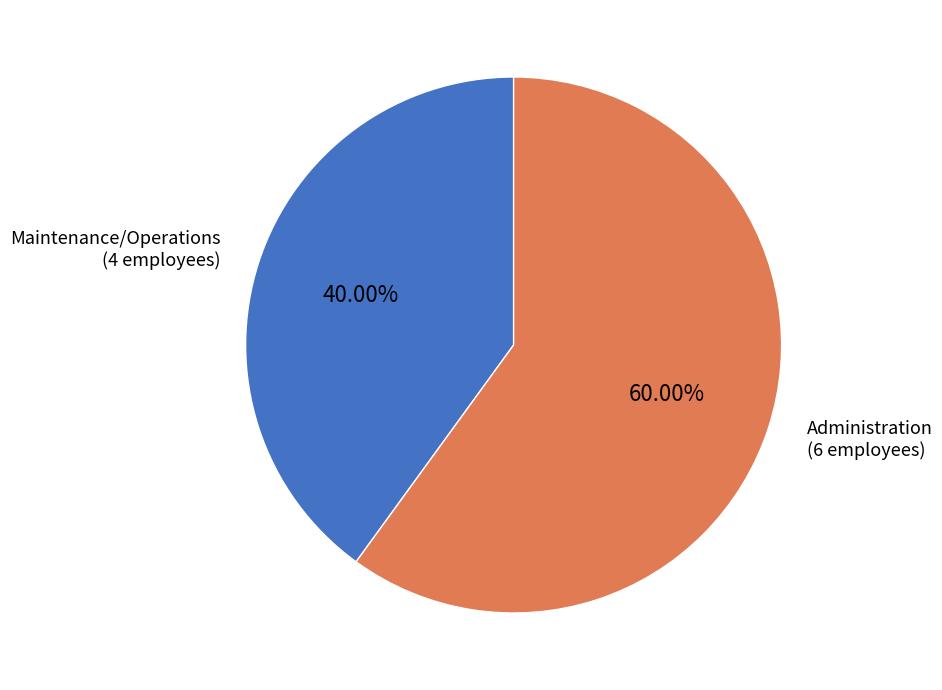

Is there any slice that represents more than half of the pie?

Yes